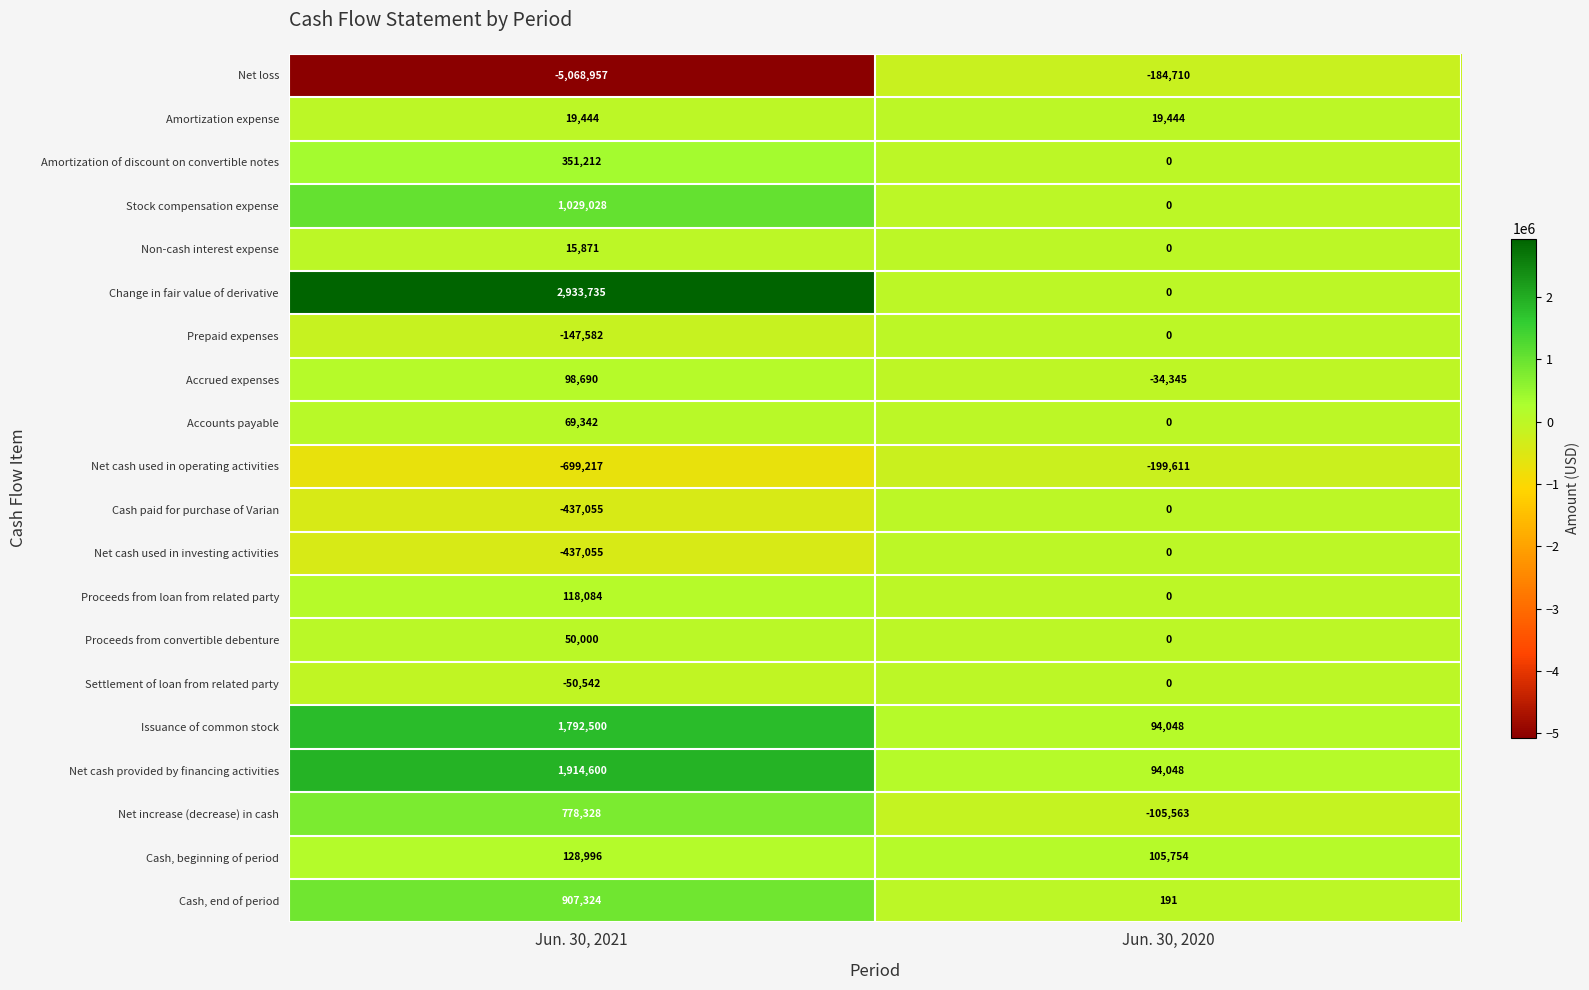

Which series changed the most between Jun. 30, 2021 and Jun. 30, 2020?

Net loss